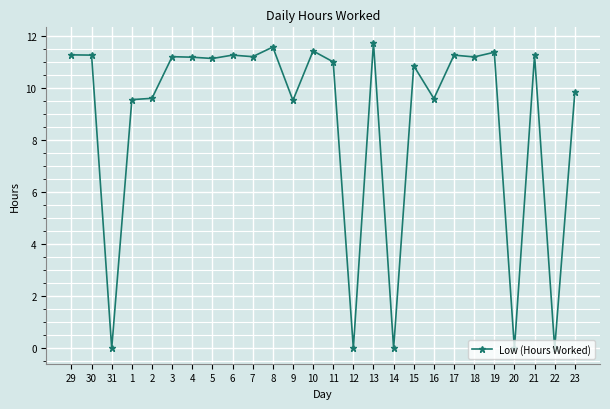

What is the greatest value displayed?

11.8